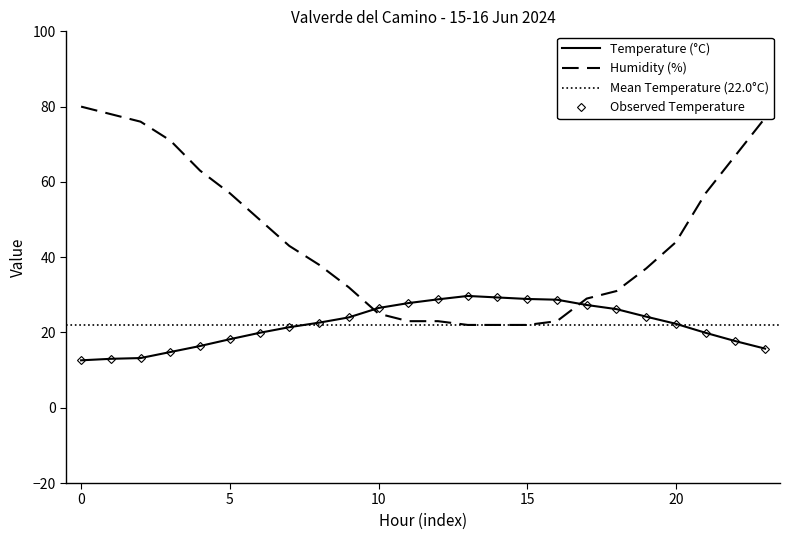

Which series has the largest range (max minus min)?

Humidity (%)